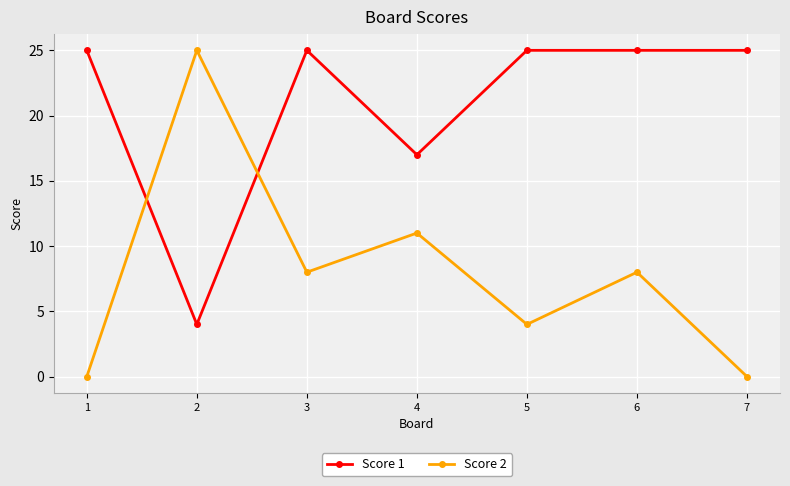

What is the value of the Score 2 point at the 5th from the left?

4